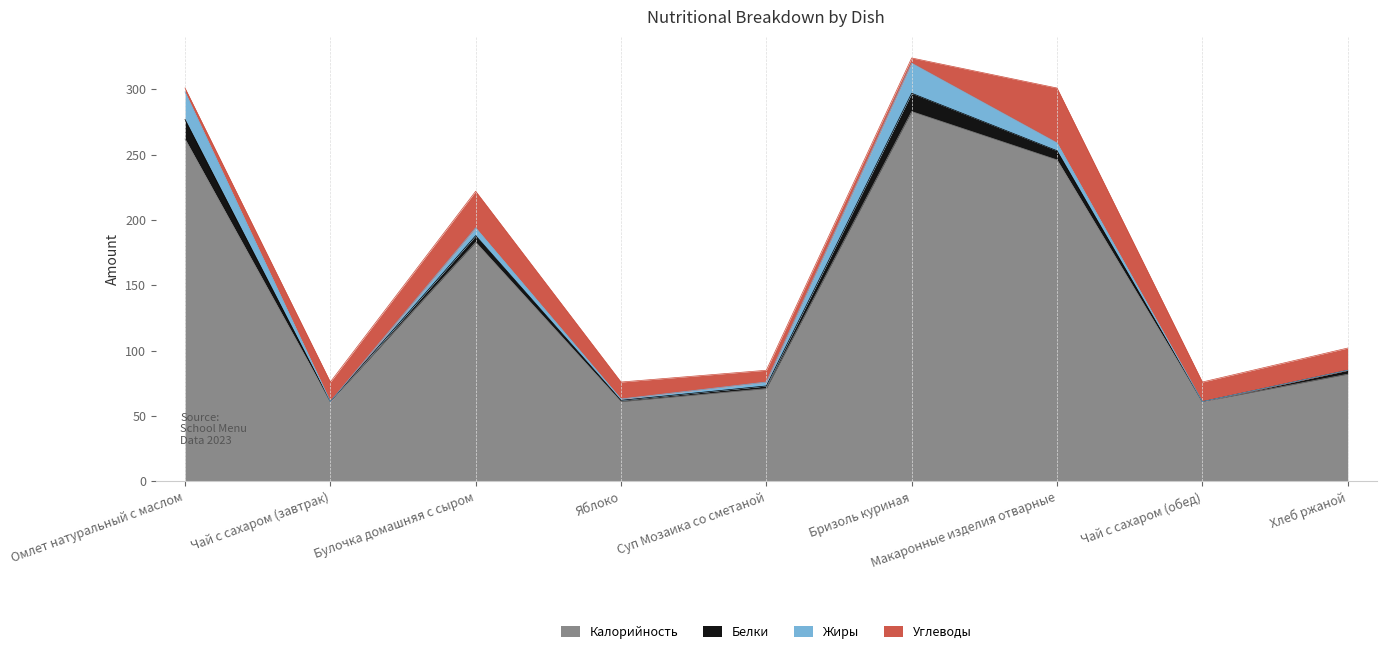

What value does the Белки series have at Макаронные изделия отварные?

7